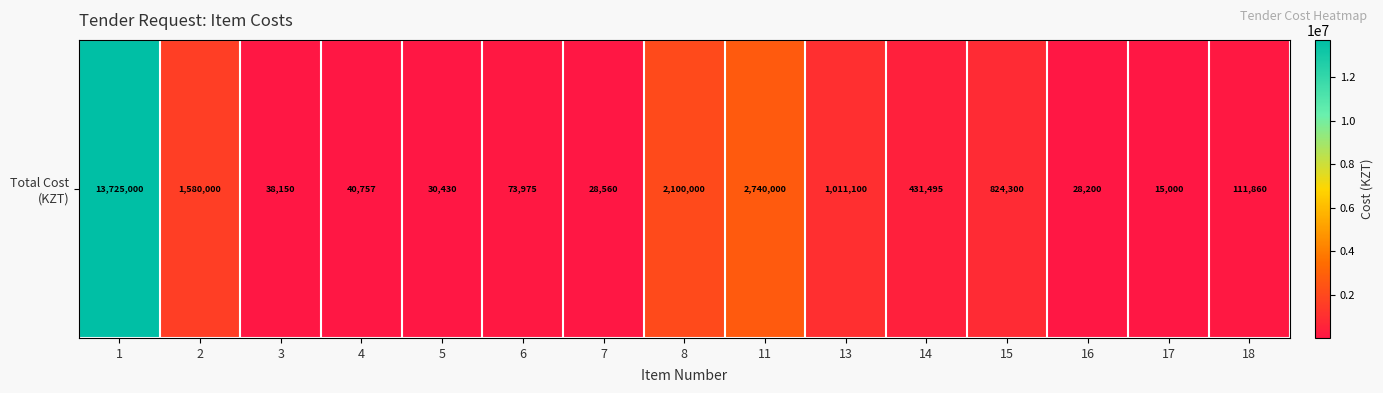

Rank the categories by value from lowest to highest.

17, 16, 7, 5, 3, 4, 6, 18, 14, 15, 13, 2, 8, 11, 1